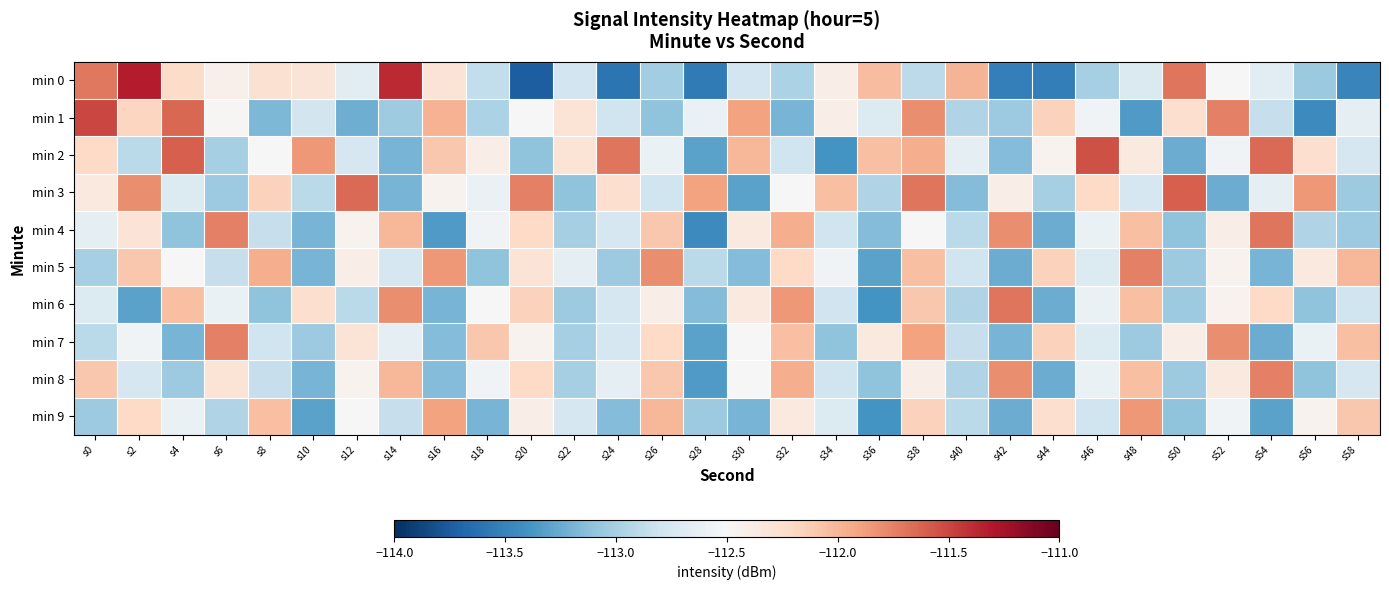

What is the smallest value displayed?

-113.7